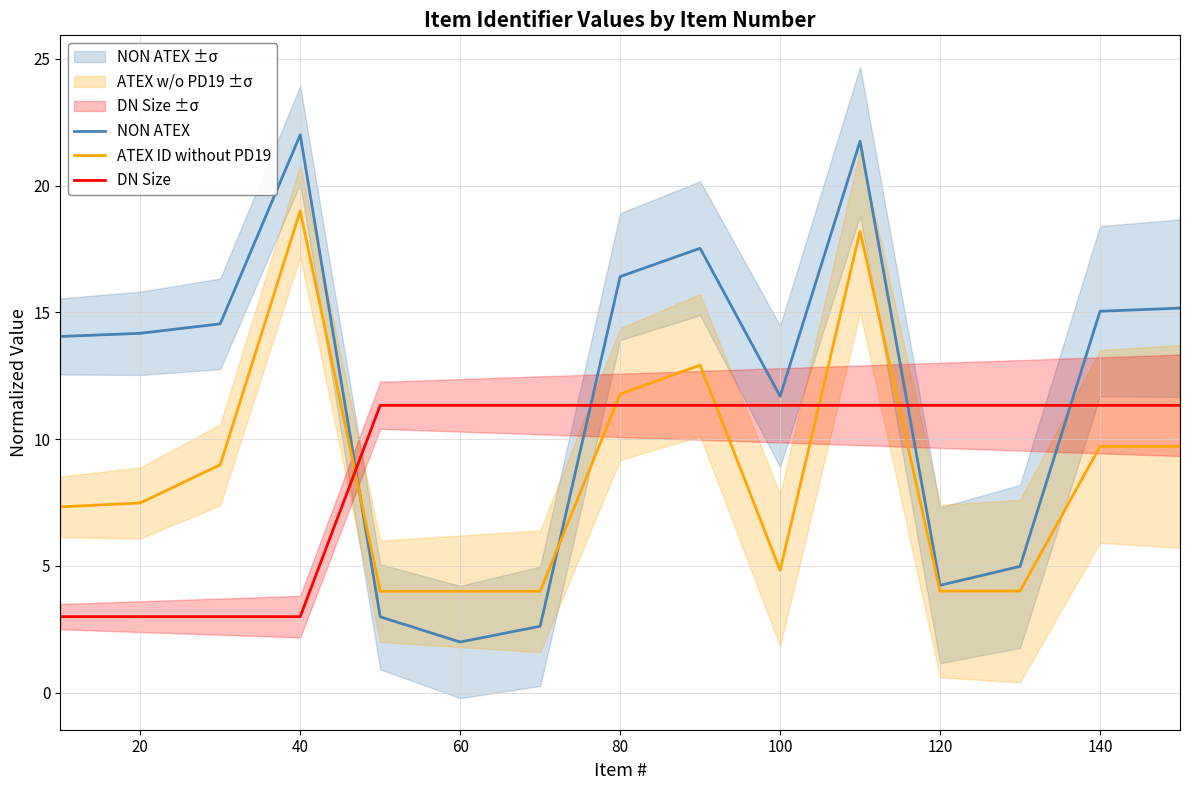

Which series has the largest range (max minus min)?

NON ATEX